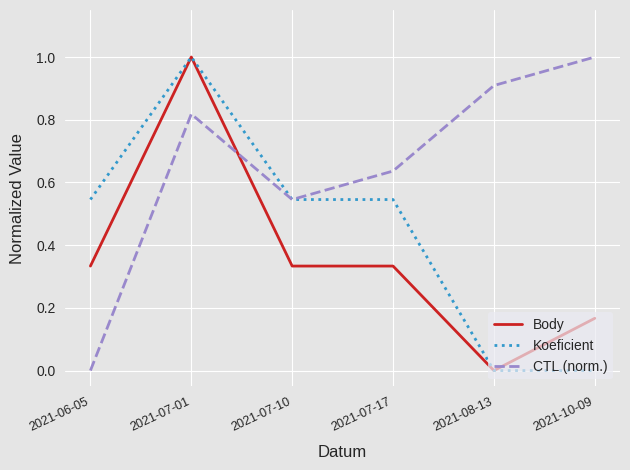

Count the Koeficient values in the range 0 to 1.

6